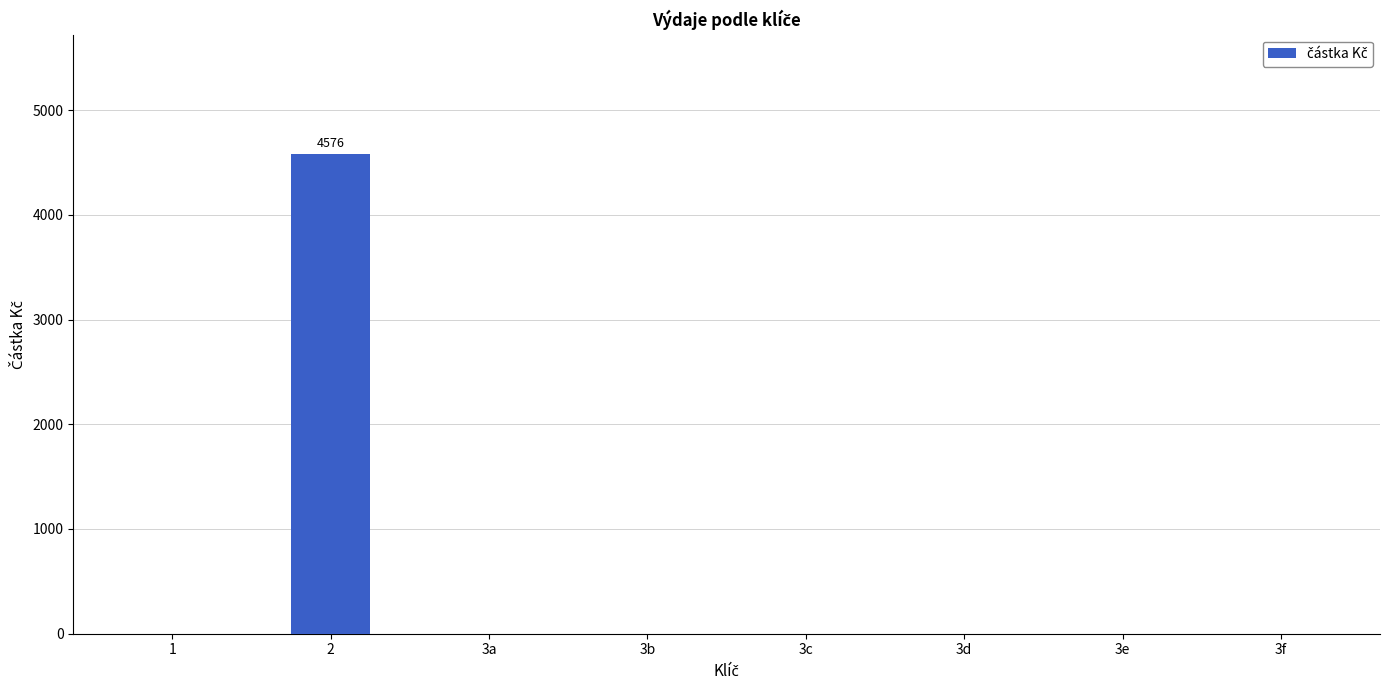

What is the sum of all values?

4576